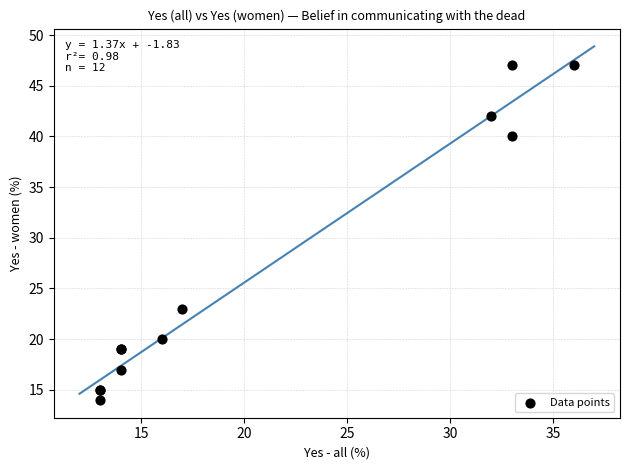

What Y value in the scatter plot is closest to 30?

23